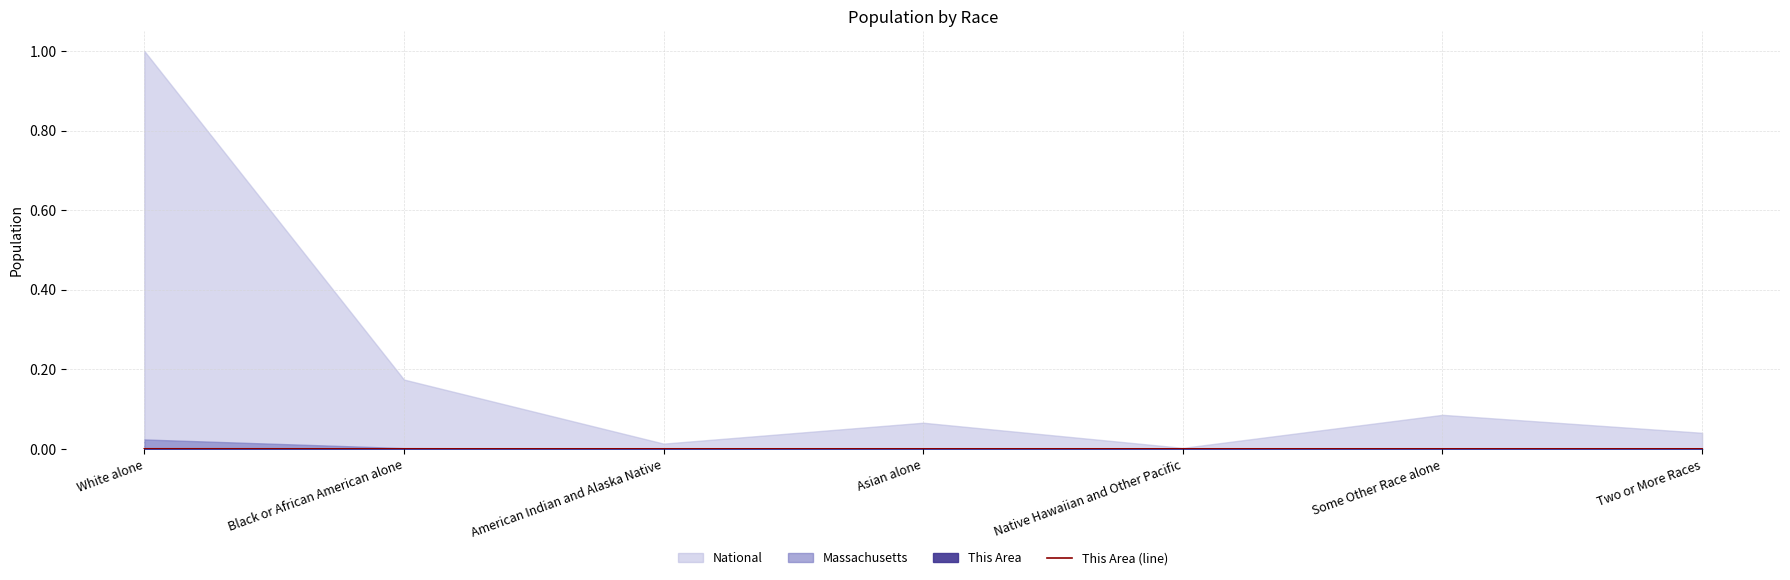

At which category does the chart reach its minimum across all series?

Native Hawaiian and Other Pacific